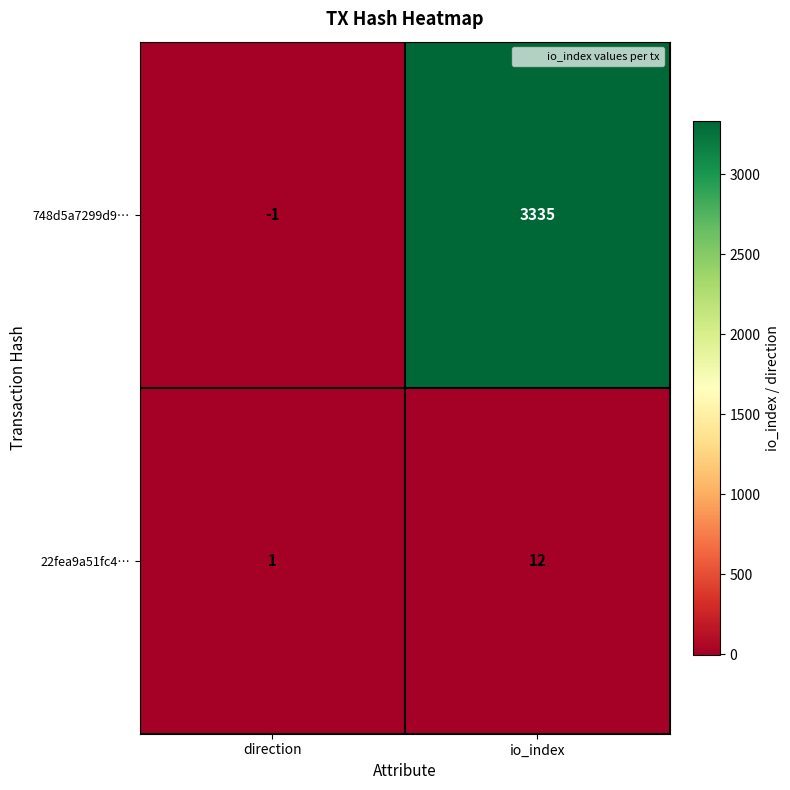

At which category is the sum across all series the highest?

io_index